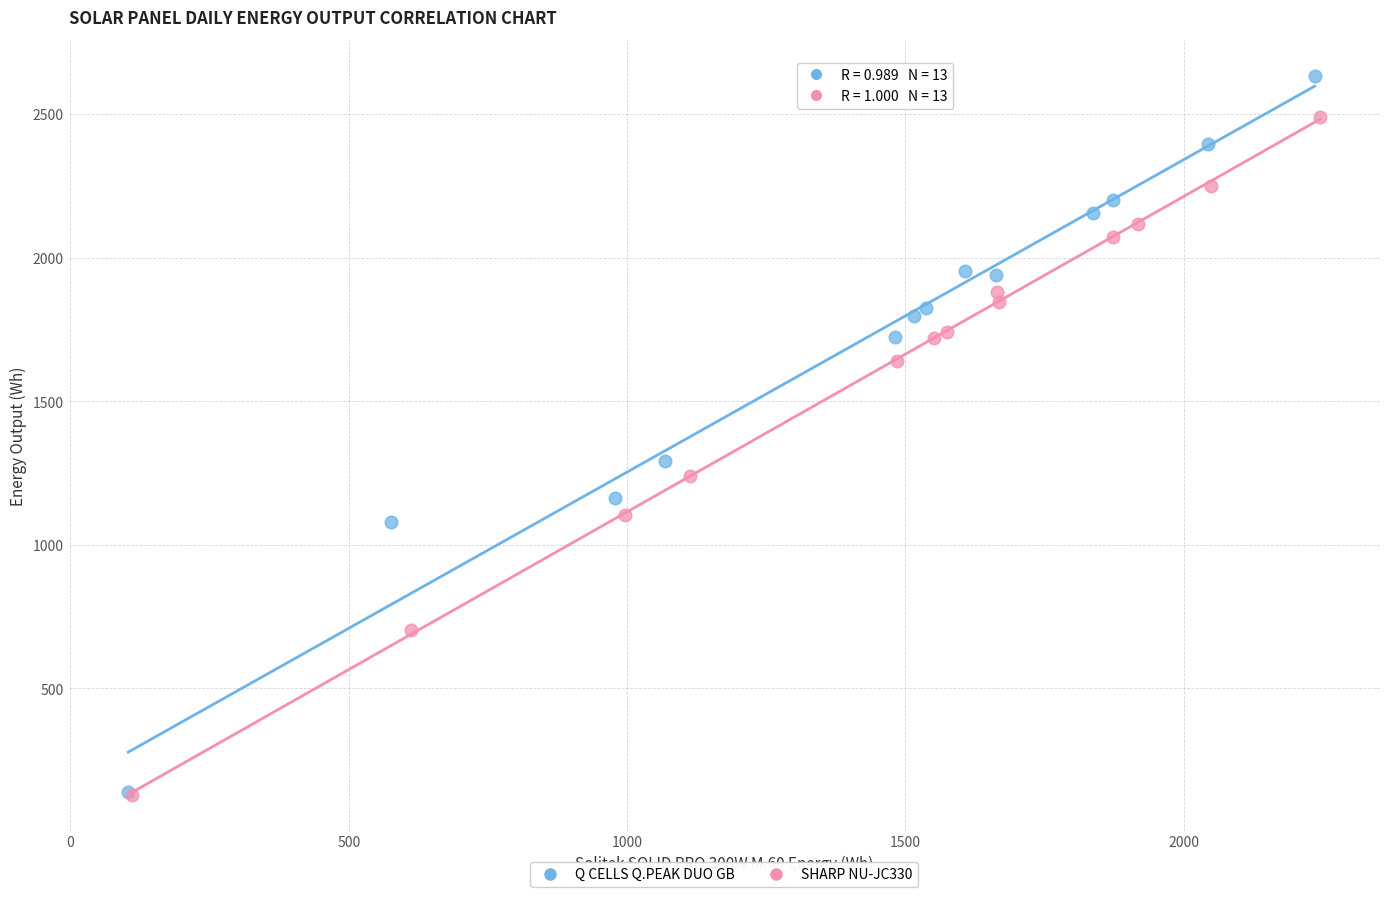

Which series reaches the maximum Y coordinate?

Q CELLS Q.PEAK DUO GB